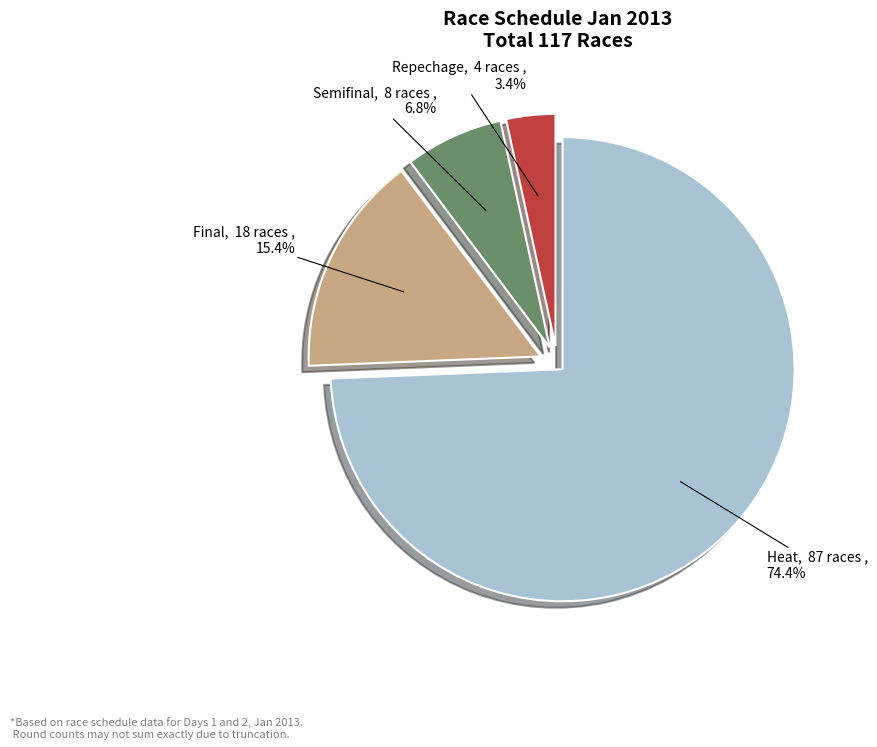

Is there any slice that represents more than half of the pie?

Yes